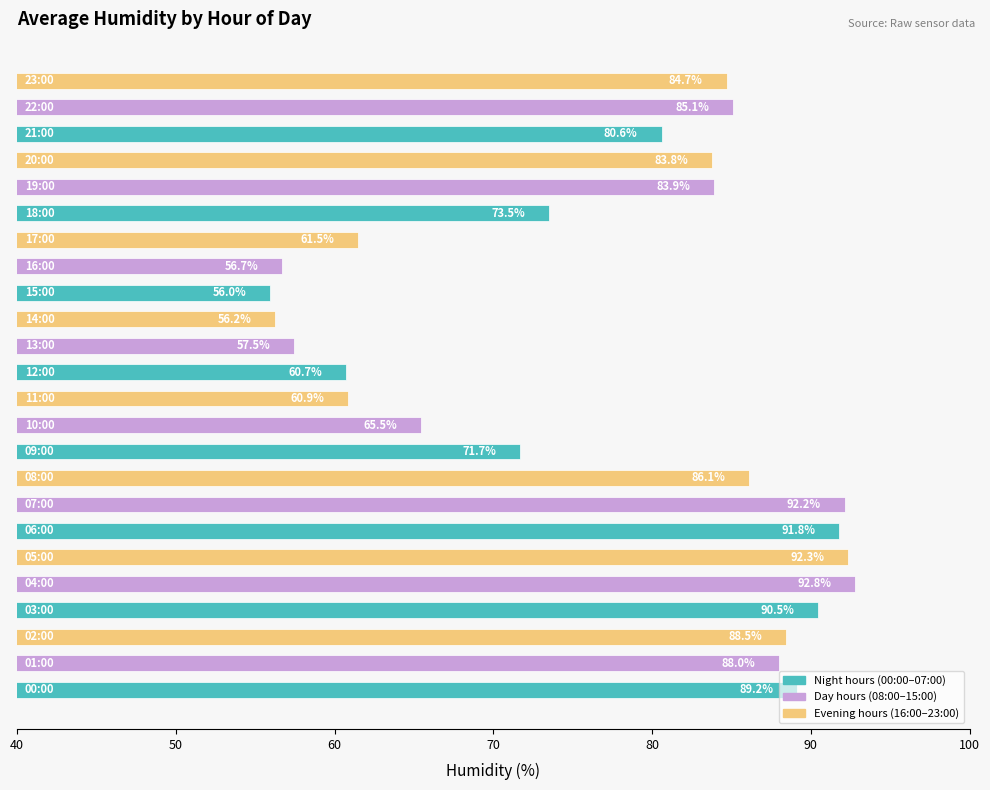

What is the smallest value displayed?

56.0